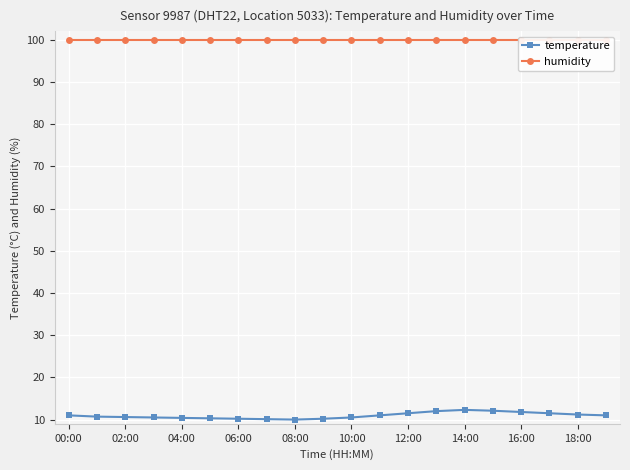

Is it true that temperature equals 6.5 at 14:00?

False